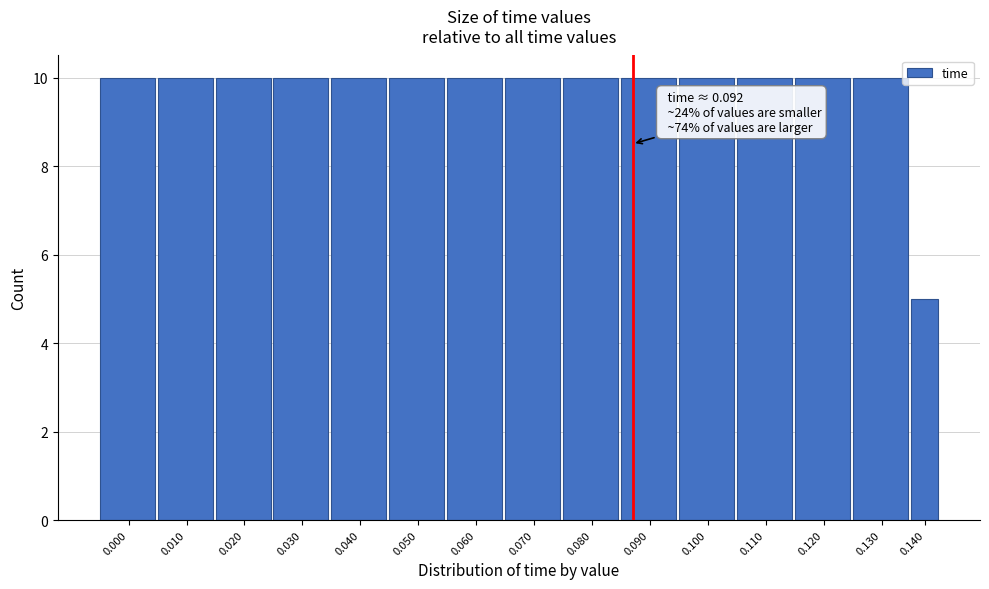

Reading right to left, extract all data points from this chart.

0.140=5	0.130=10	0.120=10	0.110=10	0.100=10	0.090=10	0.080=10	0.070=10	0.060=10	0.050=10	0.040=10	0.030=10	0.020=10	0.010=10	0.000=10